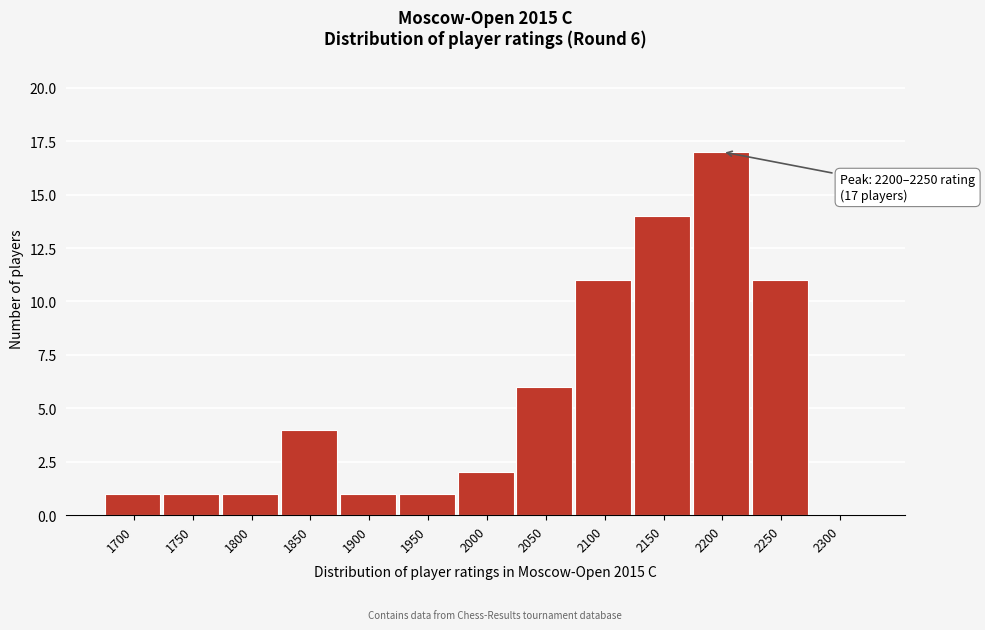

Reading left to right, extract all data points from this chart.

1700=1	1750=1	1800=1	1850=4	1900=1	1950=1	2000=2	2050=6	2100=11	2150=14	2200=17	2250=11	2300=0